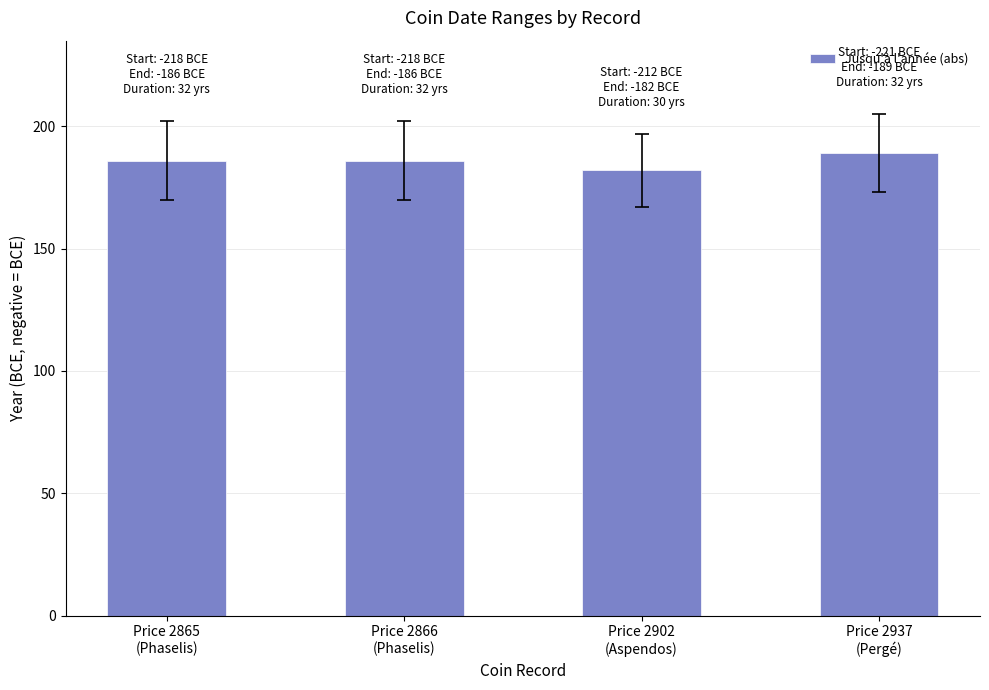

What is the sum of all values?

743